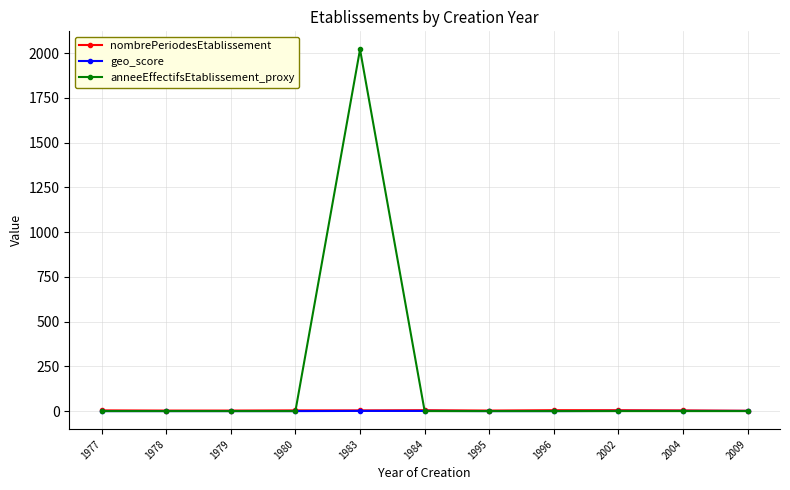

Is it true that anneeEffectifsEtablissement_proxy equals 1399.1 at 1983?

False